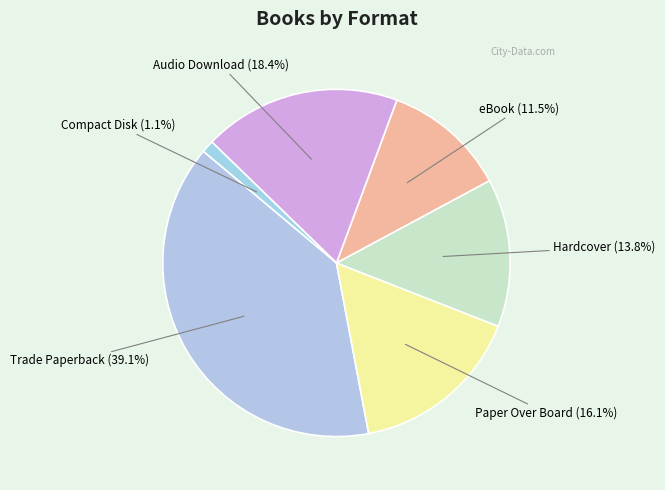

What percentage is the Compact Disk slice, to the nearest percent?

1%